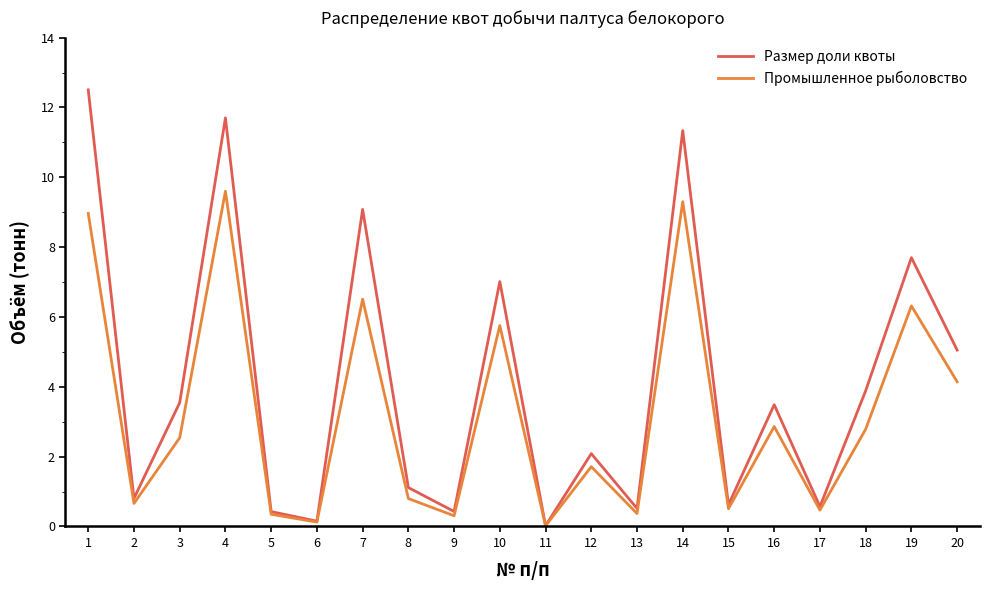

Which category has the highest value in the Промышленное рыболовство series?

4